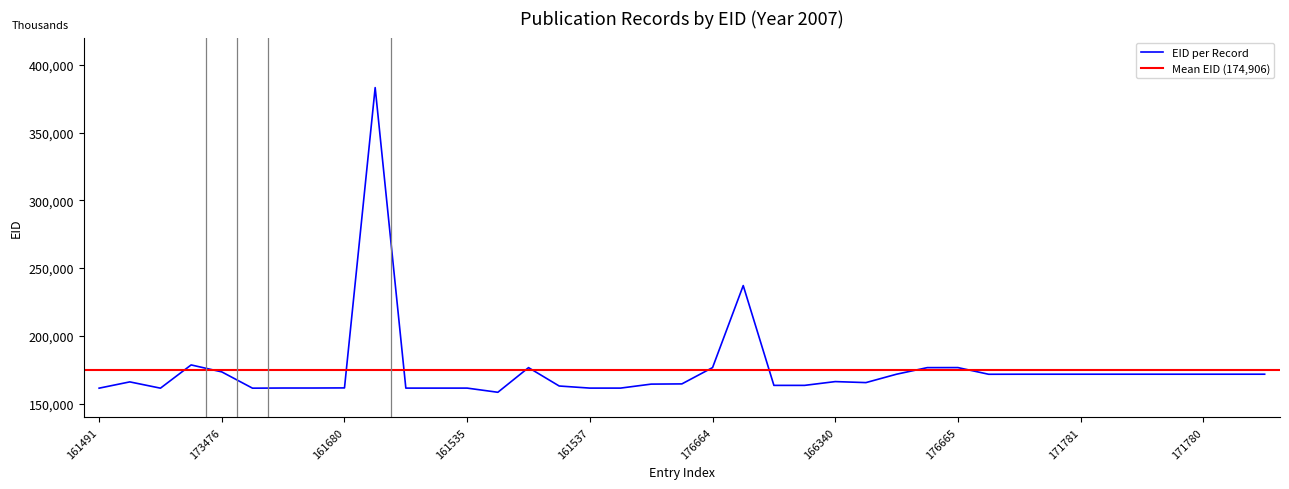

What is the label of the 26th point from the left?

165597